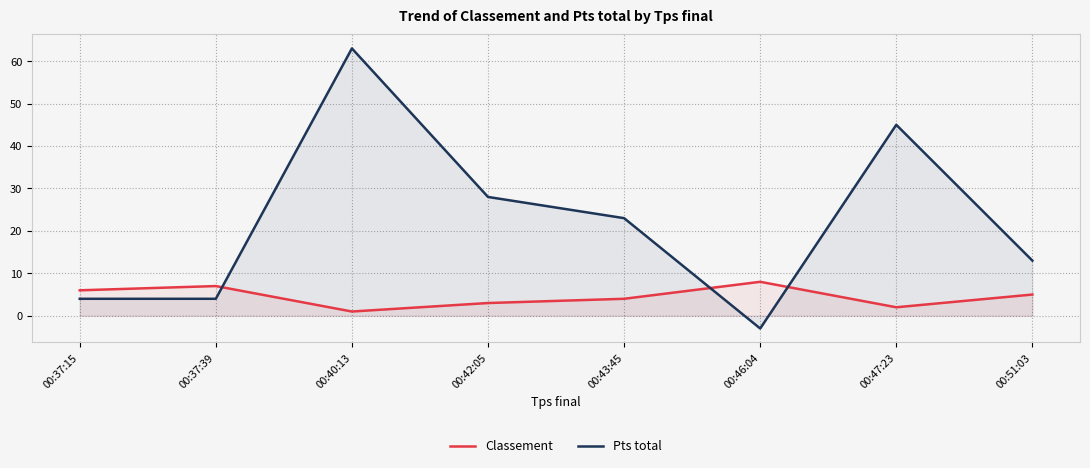

What is the label of the 4th point from the right?

00:43:45